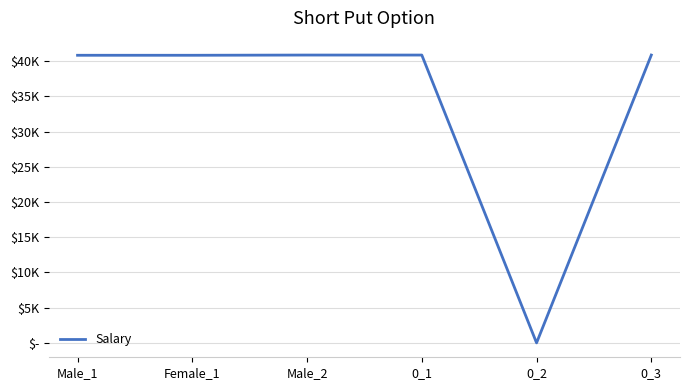

Does the chart display data point markers on the line(s)?

No